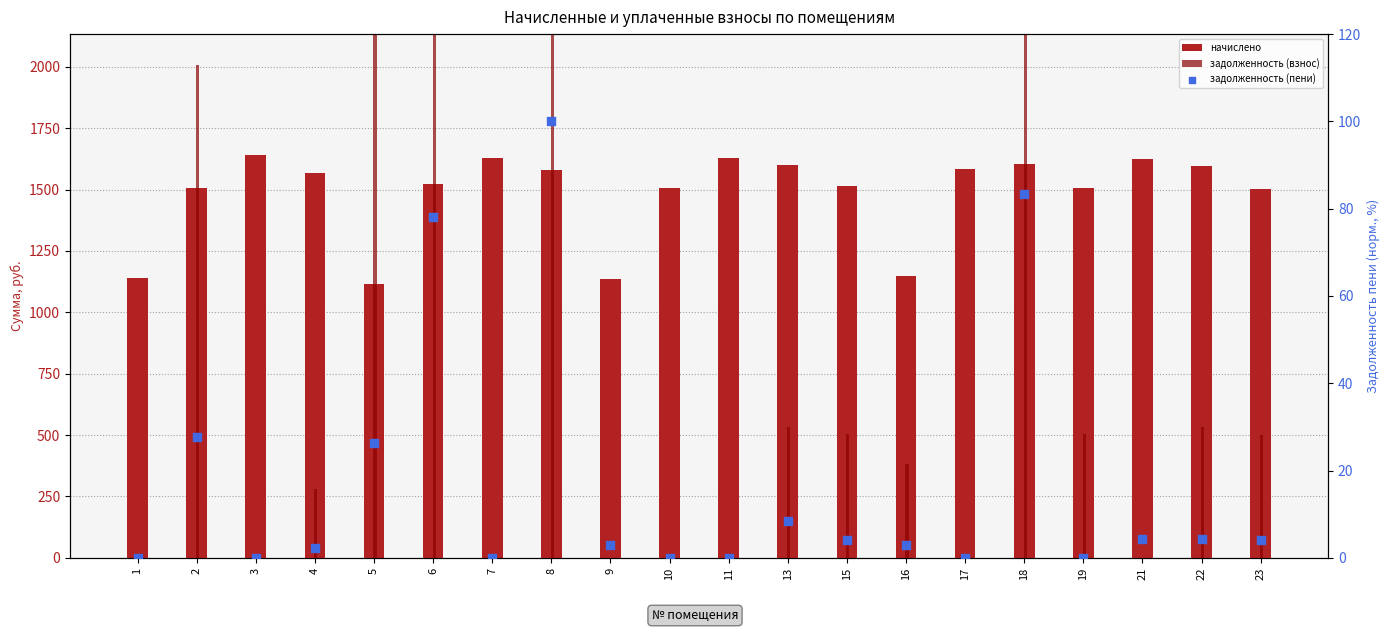

At which category is the sum across all series the highest?

8